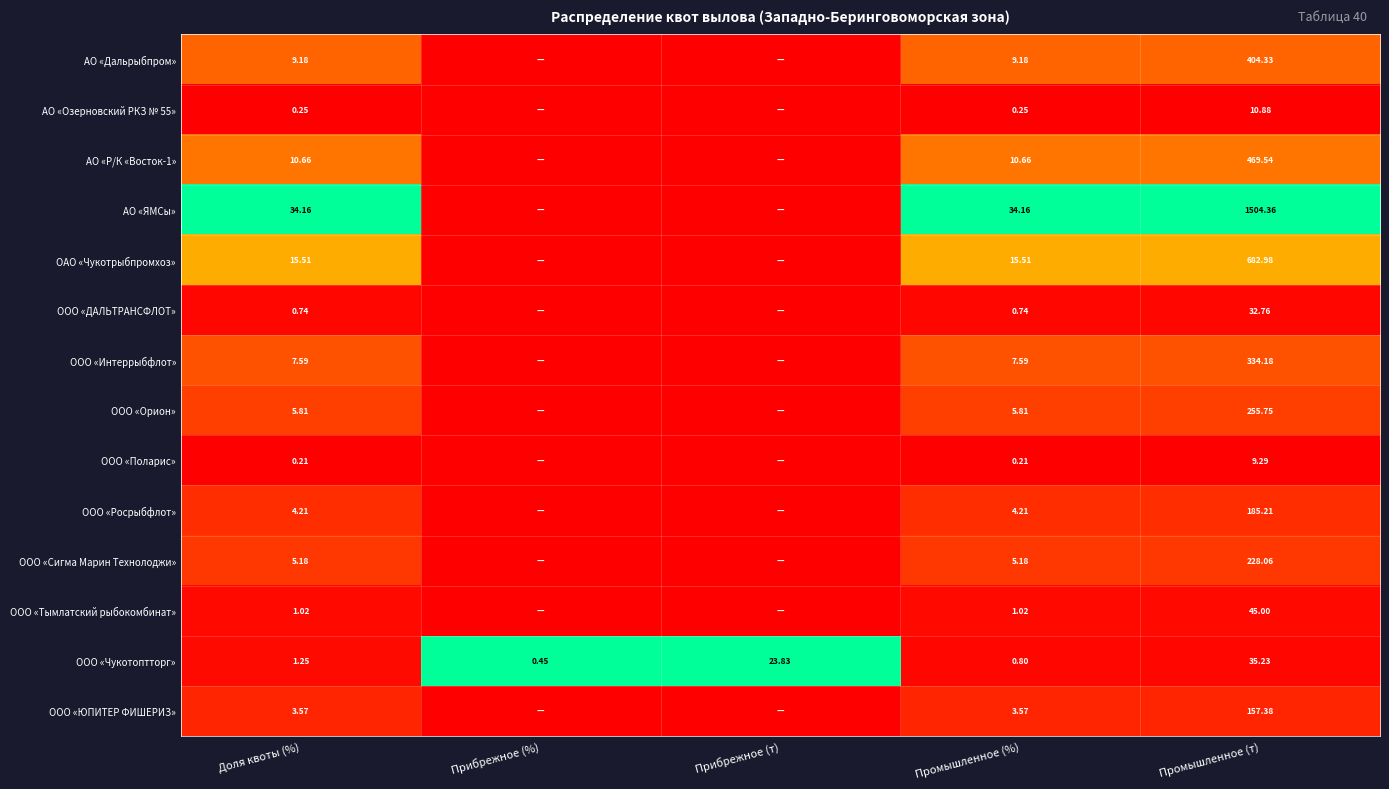

At how many categories does at least one series exceed 0?

5